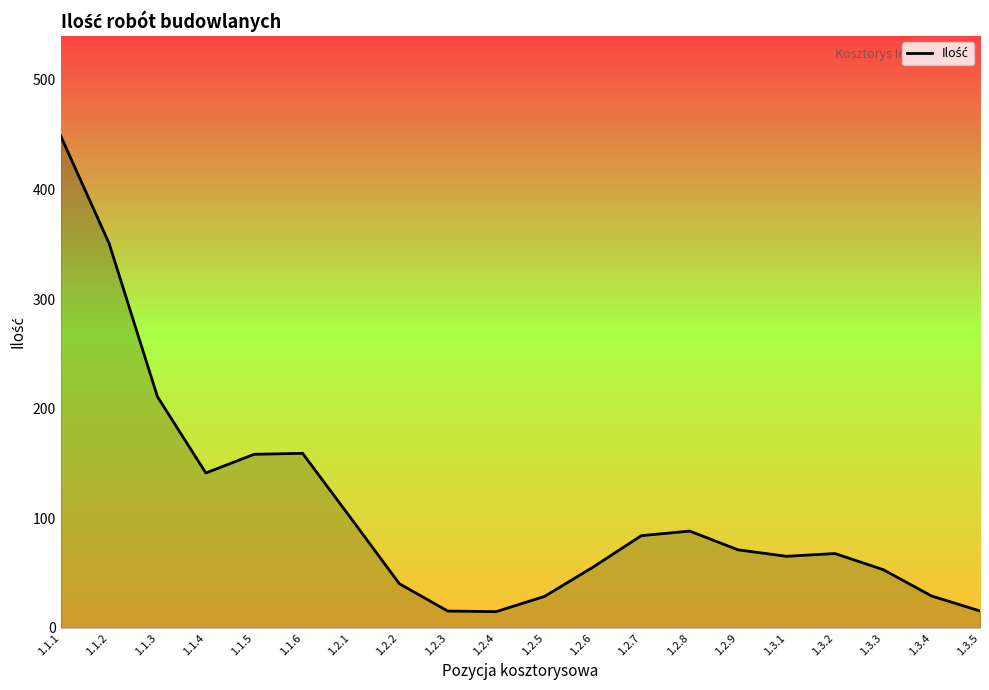

What is the minimum value shown in the chart?

14.9